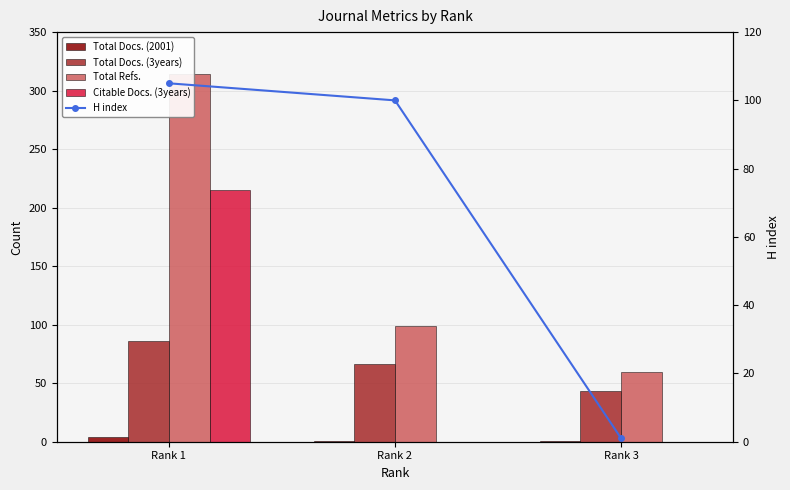

The value of Total Docs. (2001) at Rank 2 is 0. True or false?

False